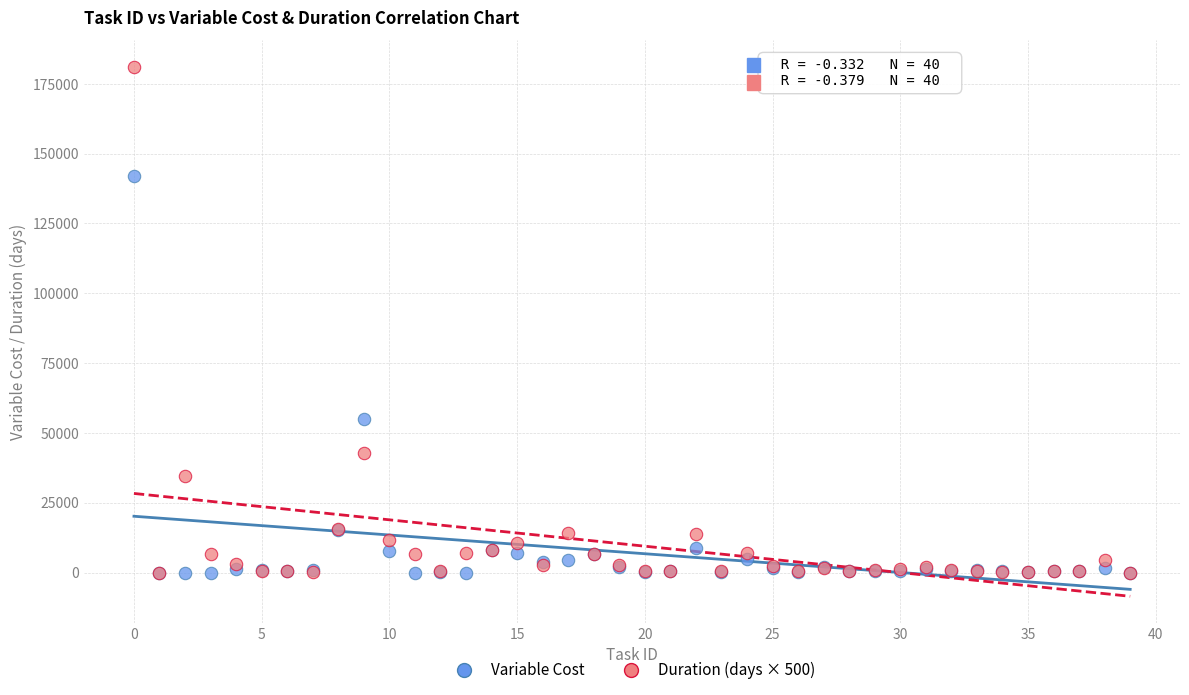

Across all series, what Y value is closest to 90520?

55040.0